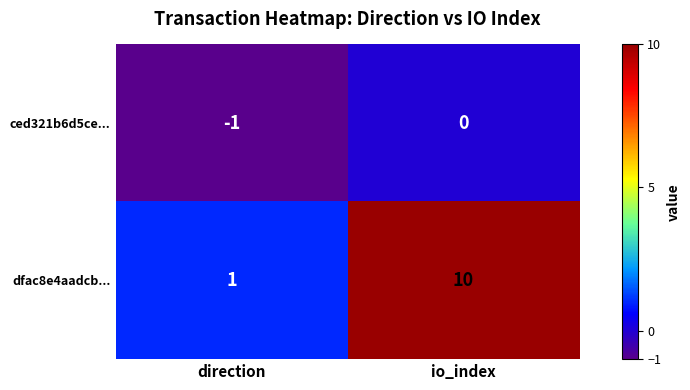

Which series changed the most between direction and io_index?

dfac8e4aadcb...